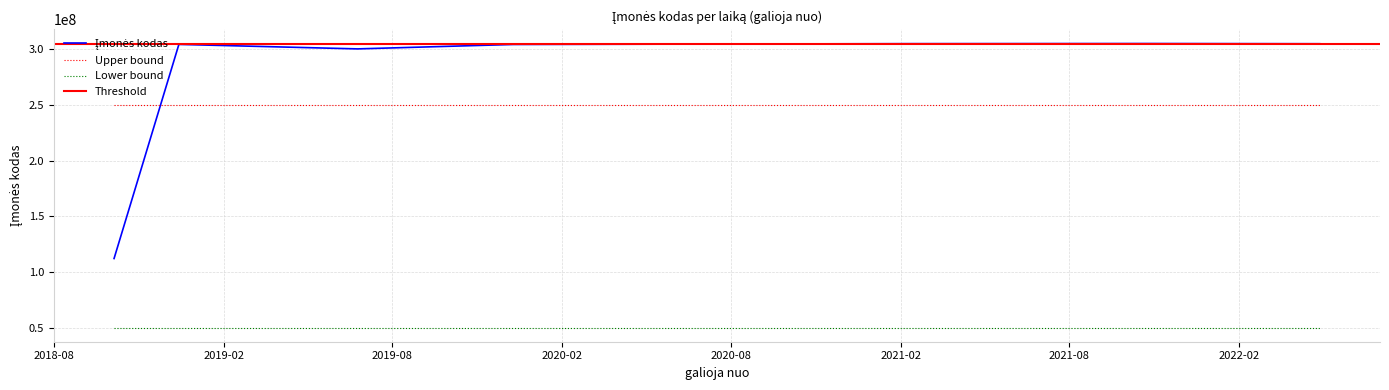

What is the value of the 5th point from the left?

305223469